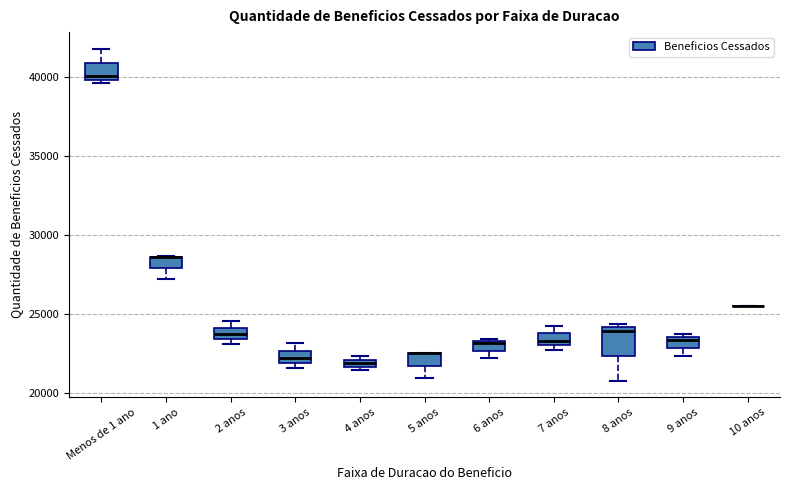

Where is the lower edge of the box for 7 anos on the y-axis? The values are not printed on the chart, so give them approximately, as read against the axis.

23000